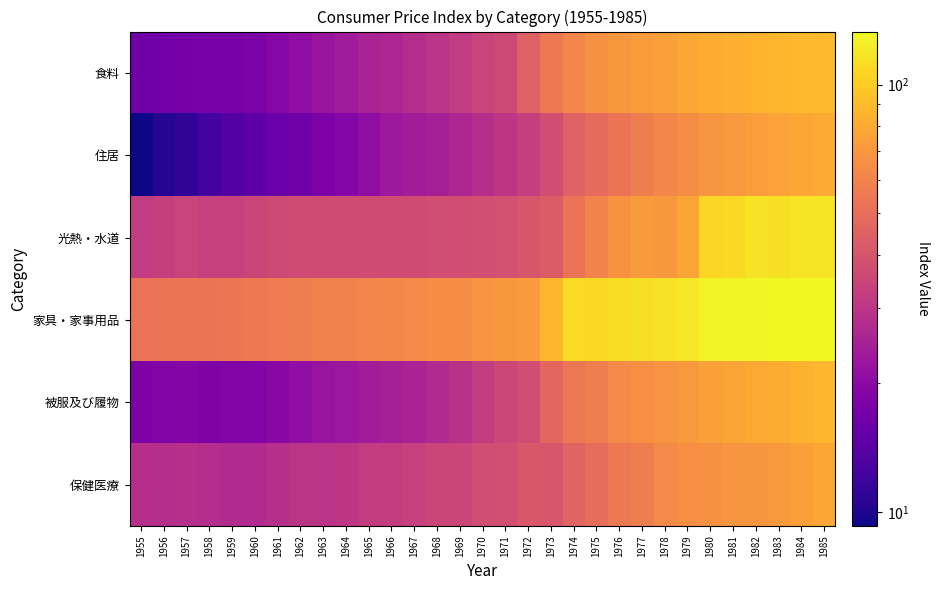

What is the spread (max minus min) of values at 1957?

42.1